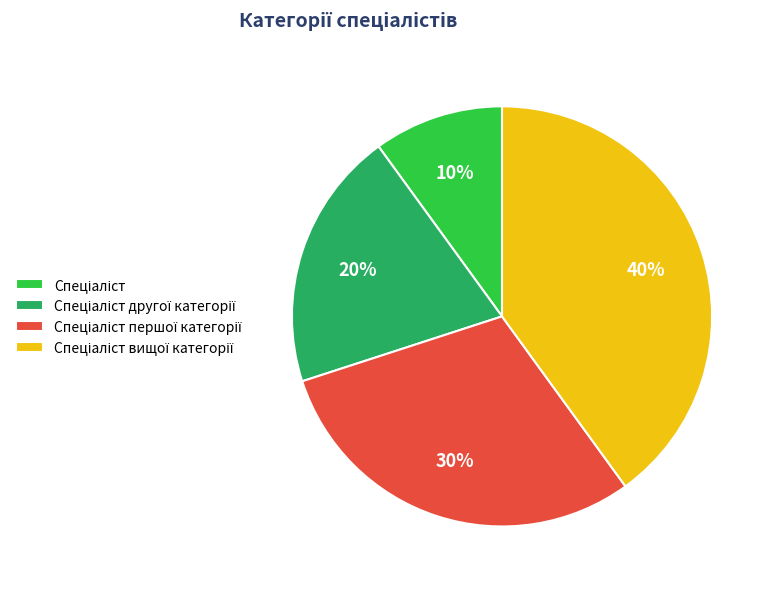

To the nearest percent, what is the difference between the largest and smallest slice percentages?

30%